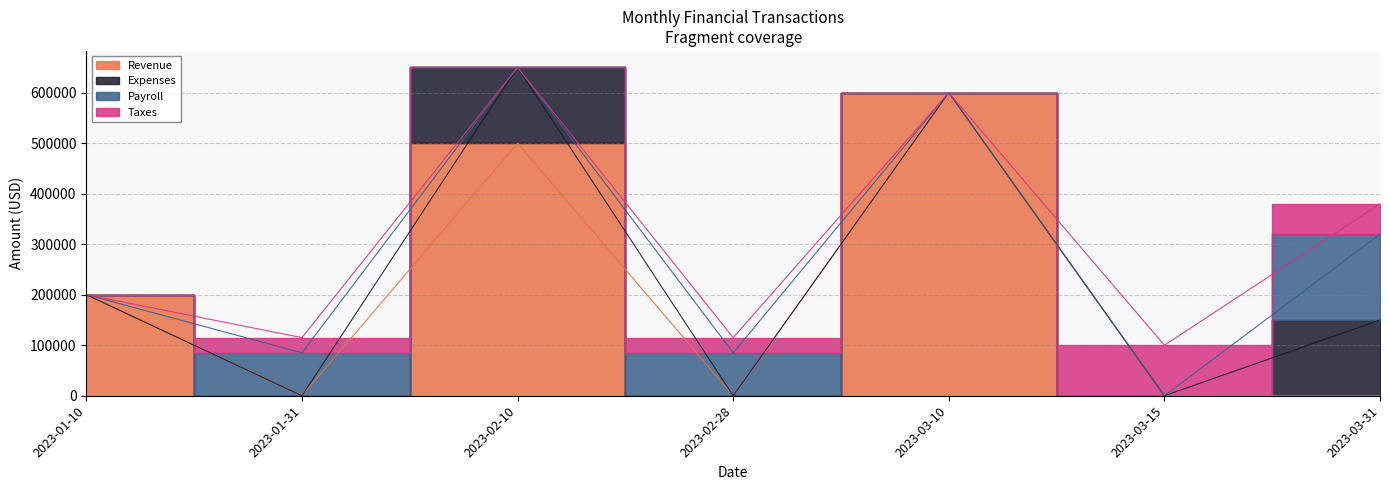

Reading left to right, transcribe all the data shown in this chart.

Revenue: 2023-01-10=200000	2023-01-31=0	2023-02-10=500000	2023-02-28=0	2023-03-10=600000	2023-03-15=0	2023-03-31=0
Expenses: 2023-01-10=0	2023-01-31=0	2023-02-10=150000	2023-02-28=0	2023-03-10=0	2023-03-15=0	2023-03-31=150000
Payroll: 2023-01-10=0	2023-01-31=85000	2023-02-10=0	2023-02-28=85000	2023-03-10=0	2023-03-15=0	2023-03-31=170000
Taxes: 2023-01-10=0	2023-01-31=30000	2023-02-10=0	2023-02-28=30000	2023-03-10=0	2023-03-15=100000	2023-03-31=60000